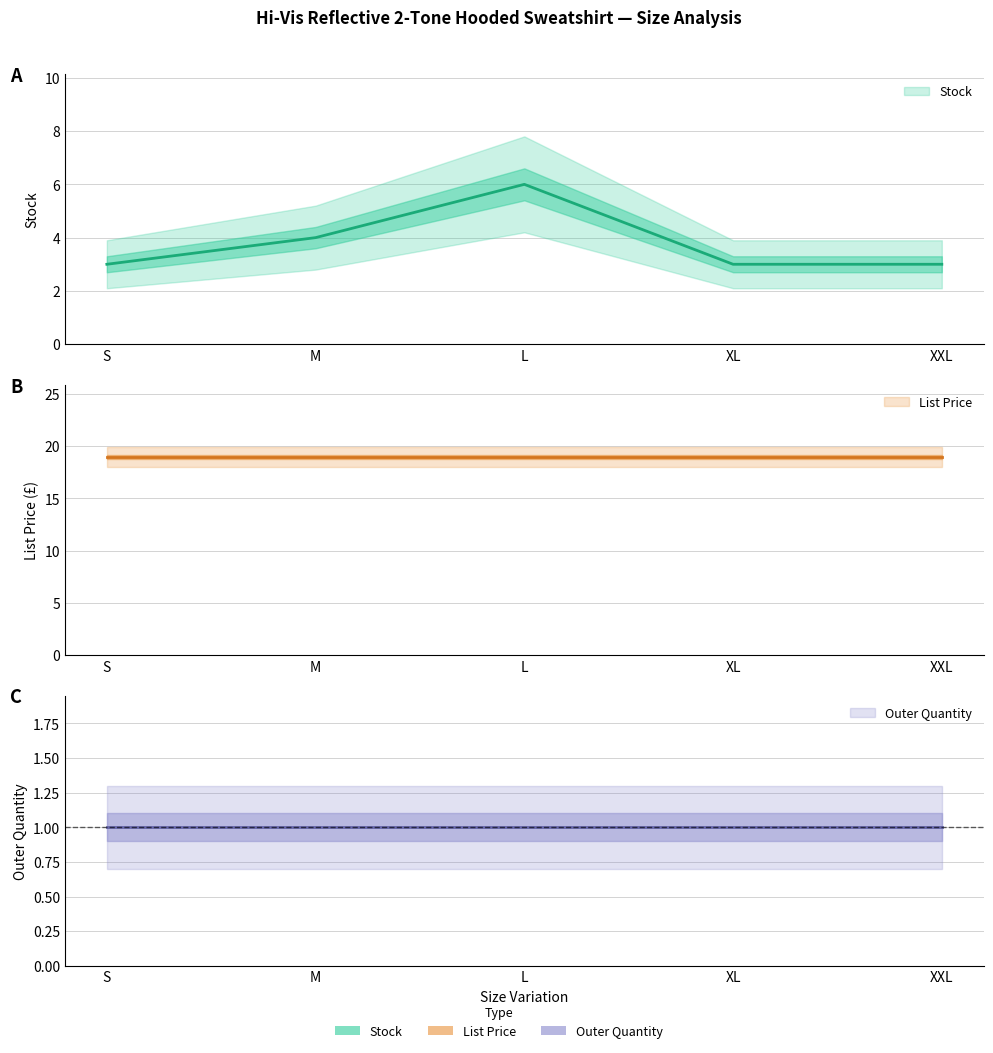

What value does the Stock series have at M?

4.0